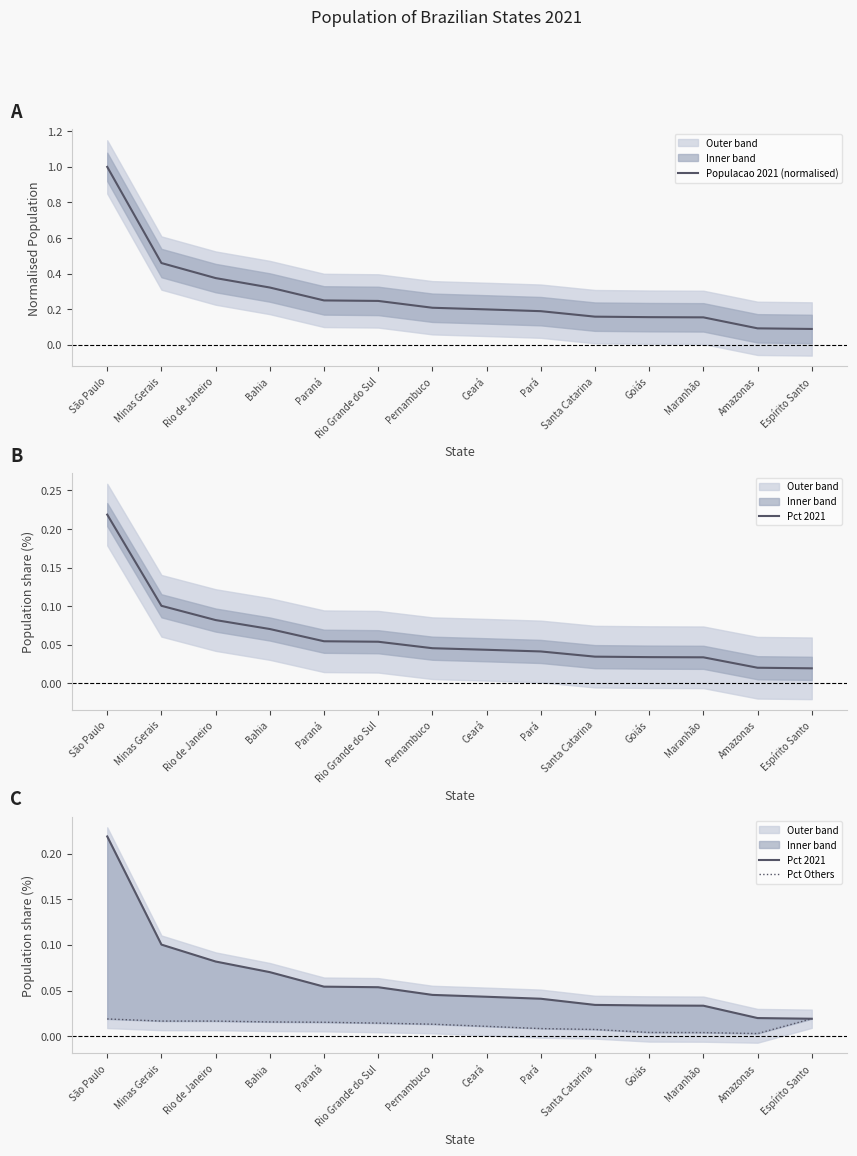

True or false: Populacao 2021 (normalised) has more than 1 interior local peaks.

False